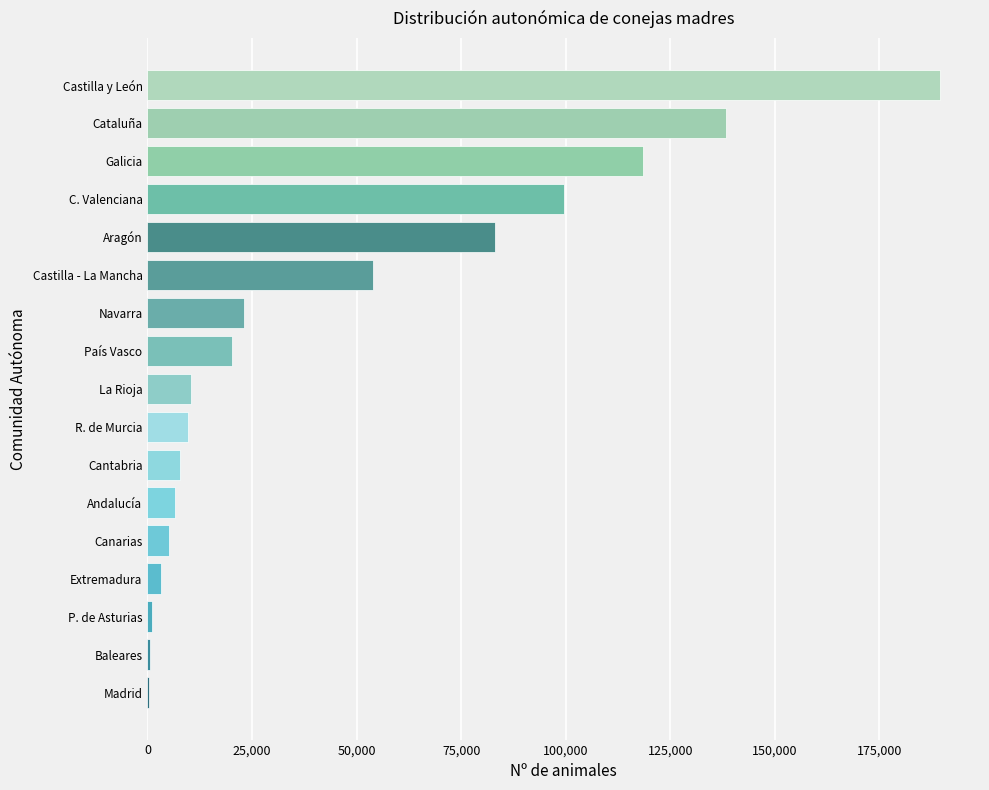

At which label is the value closest to 94981?

C. Valenciana